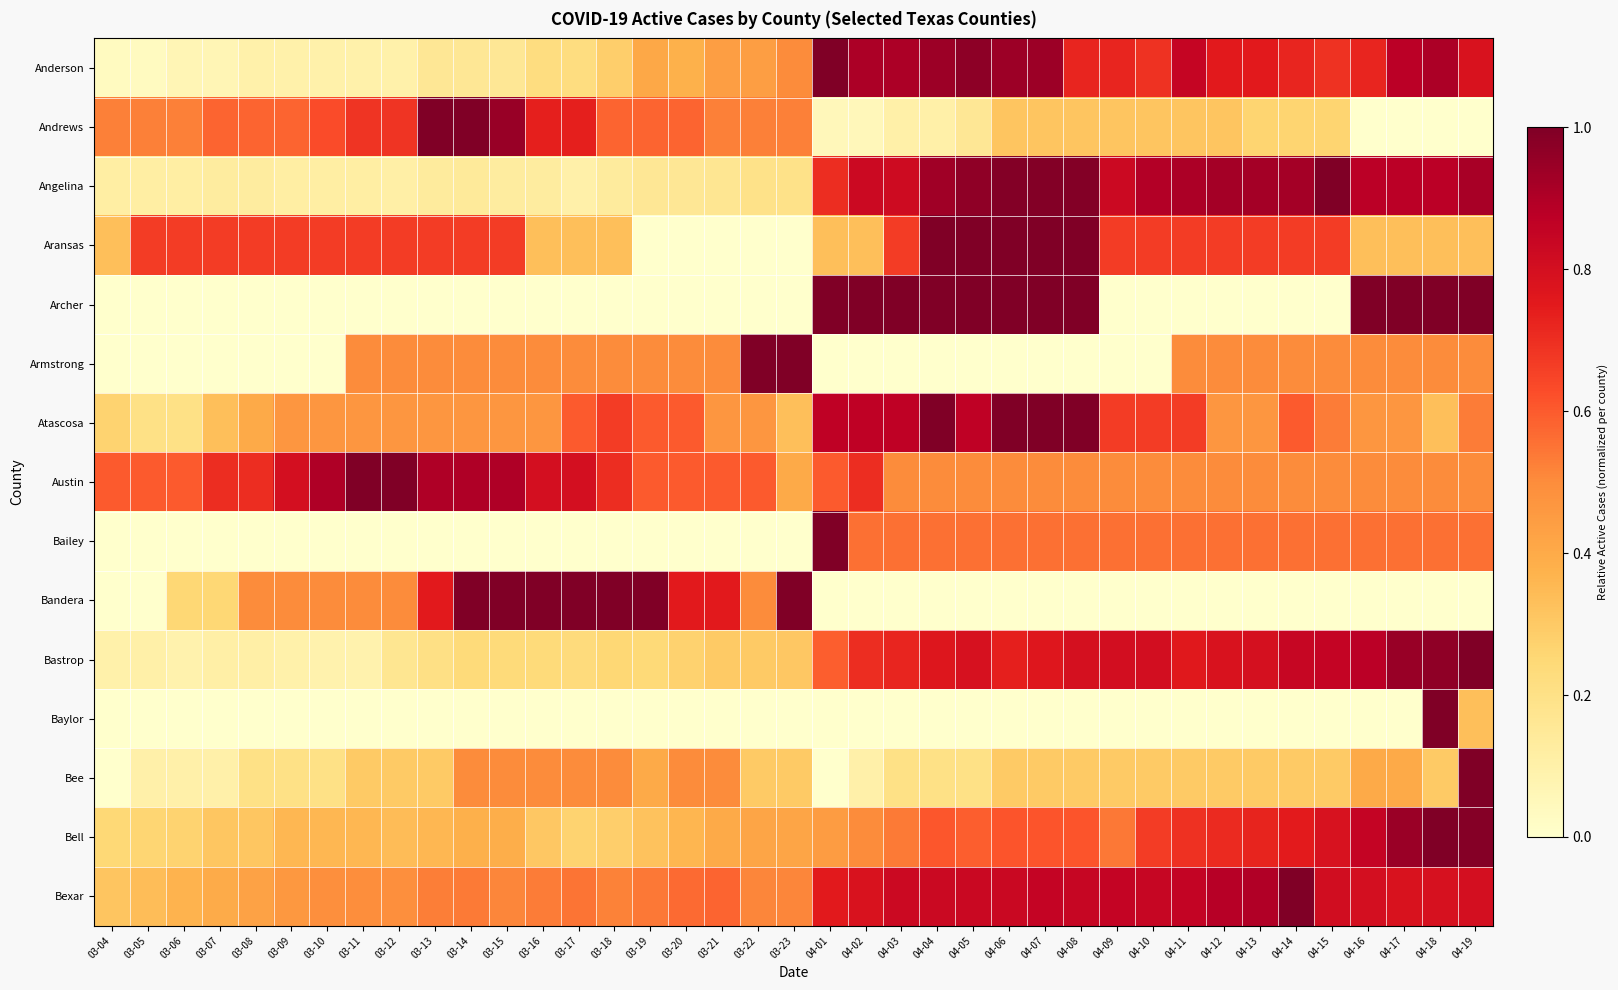

Between 03-10 and 04-14, which is larger?

04-14